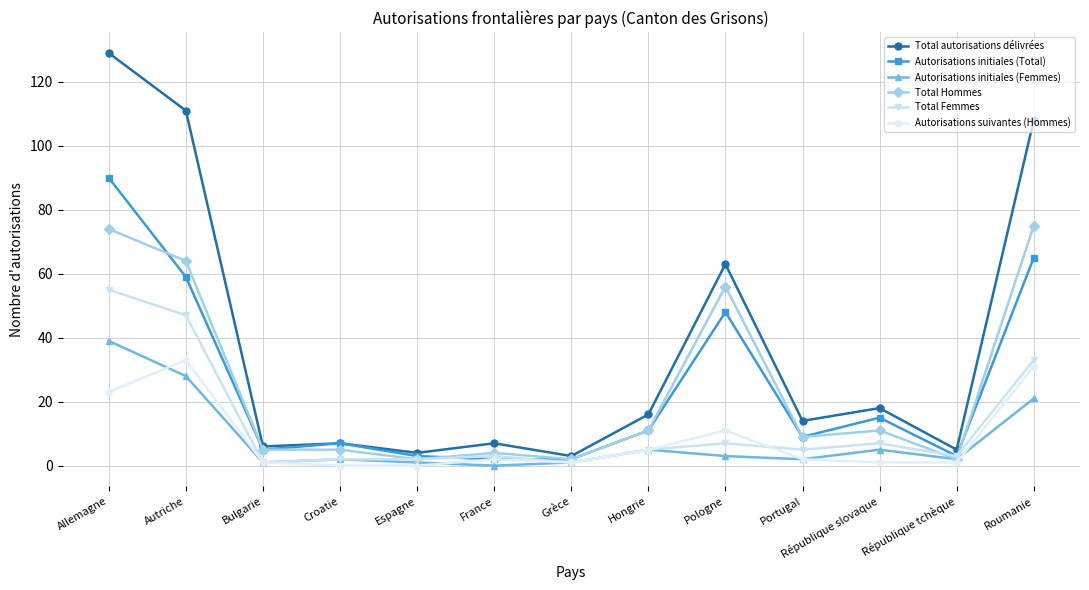

Where is the first local maximum for Autorisations suivantes (Hommes)?

Autriche